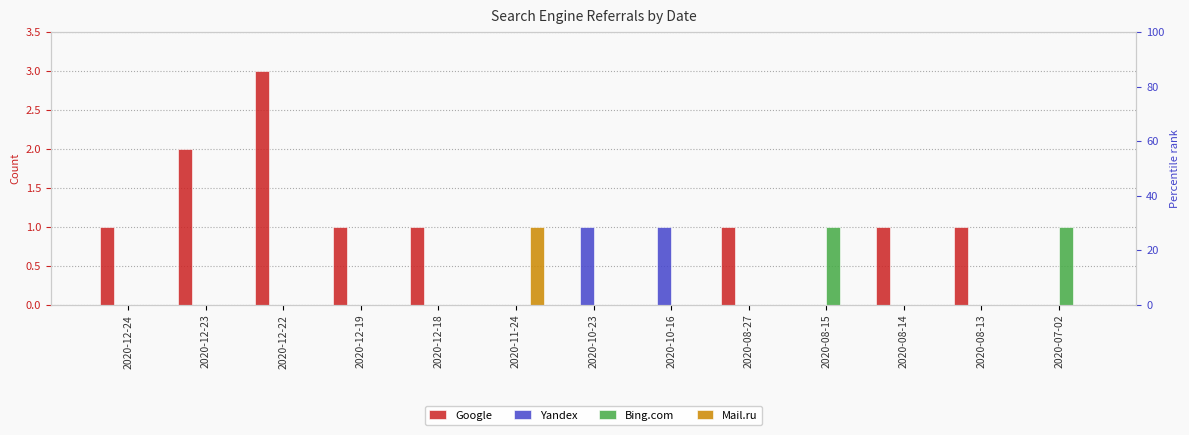

Which series has the largest total across all categories?

Google